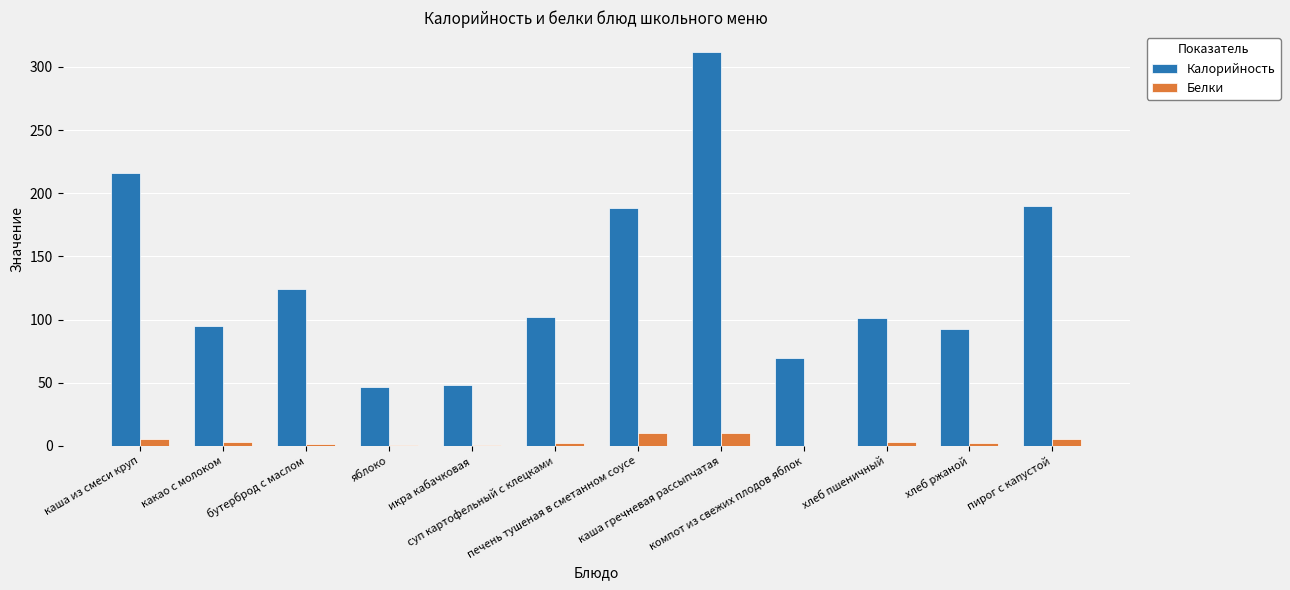

What is the greatest value displayed?

312.0